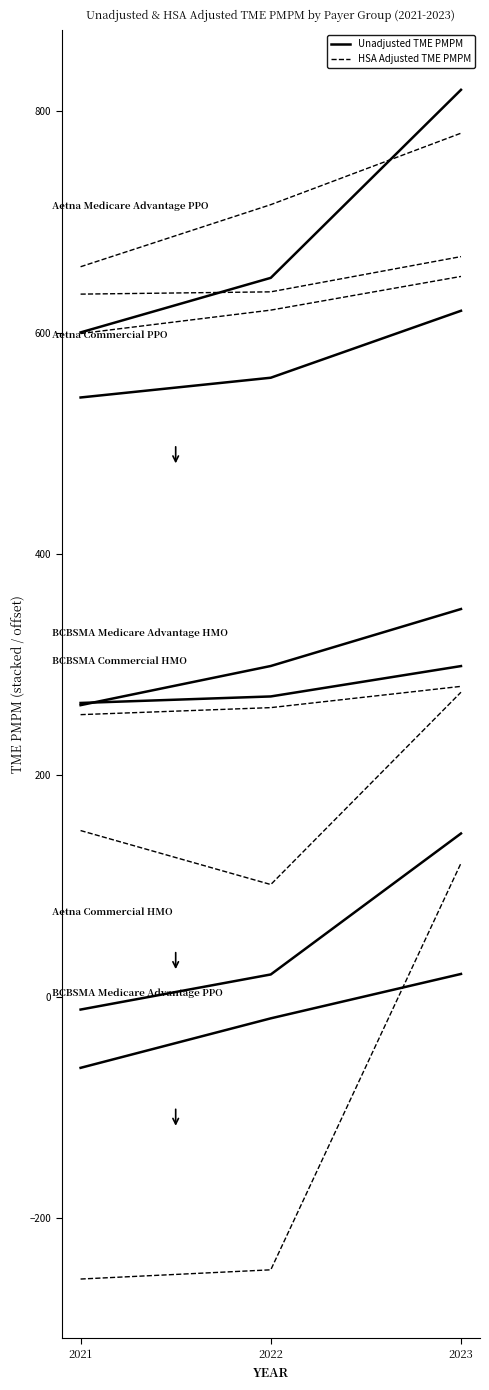

What is the highest value of the Aetna Commercial PPO Unadjusted TME PMPM series?

619.7